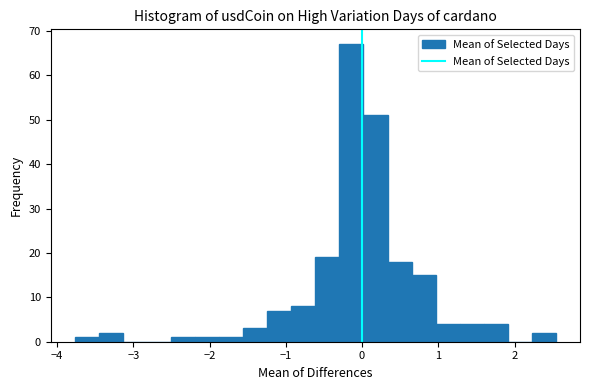

Around what value on the x-axis is the tallest bar? Give the approximate position of its centre, as read against the axis.

-0.1